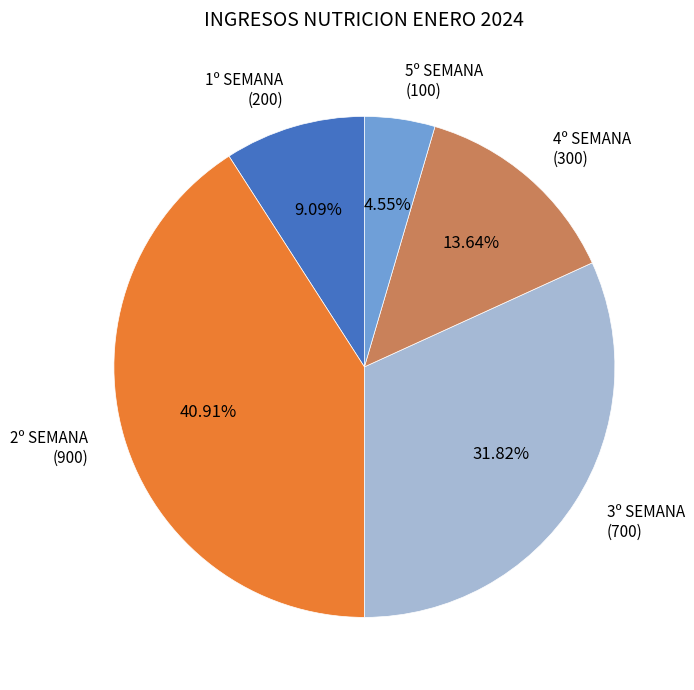

Is the sum of 2º SEMANA (900) and 5º SEMANA (100) greater than half?

No